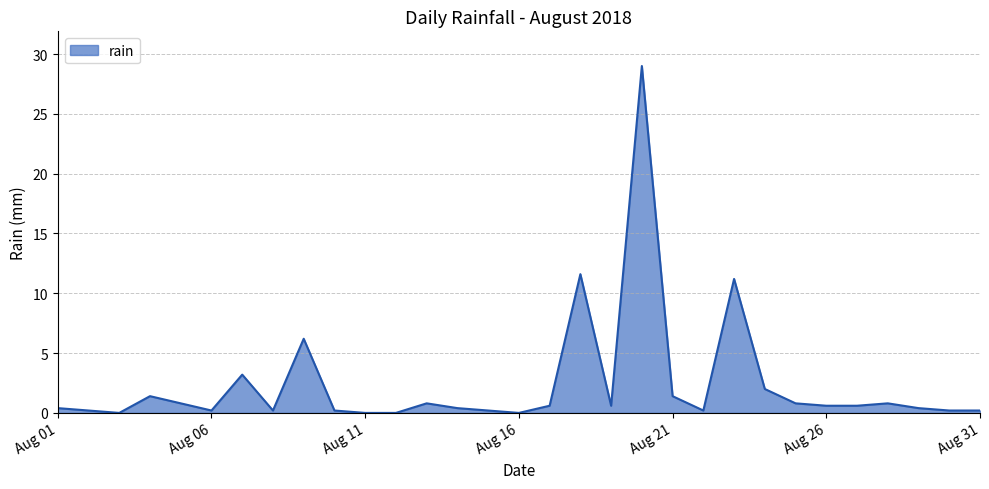

What is the difference between the maximum and minimum values?

29.0